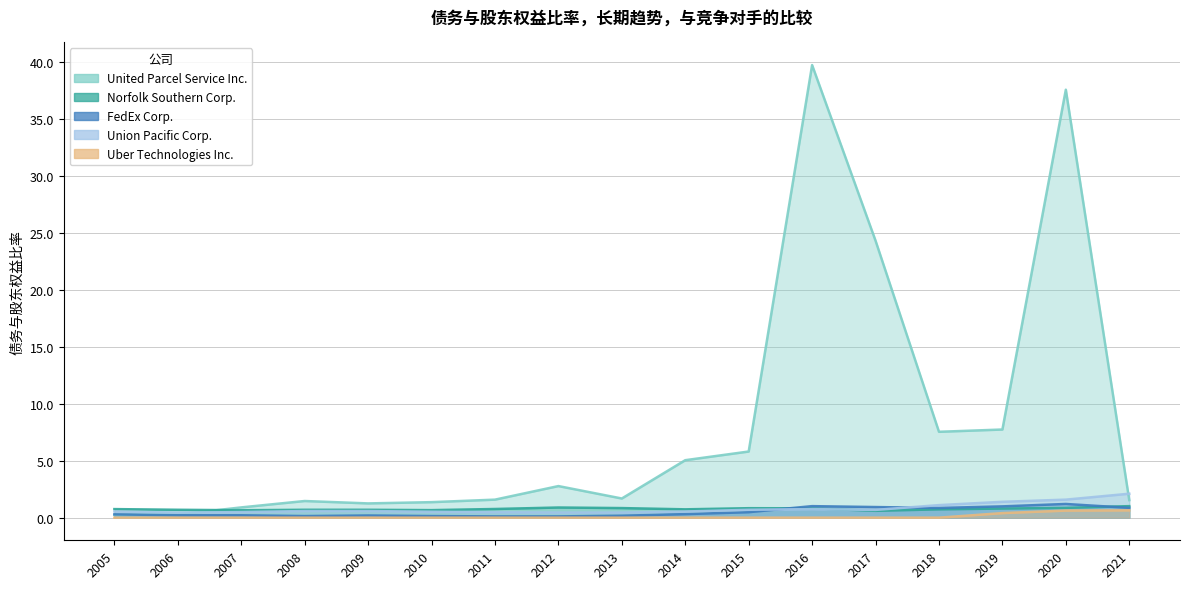

What is the greatest value displayed?

39.7